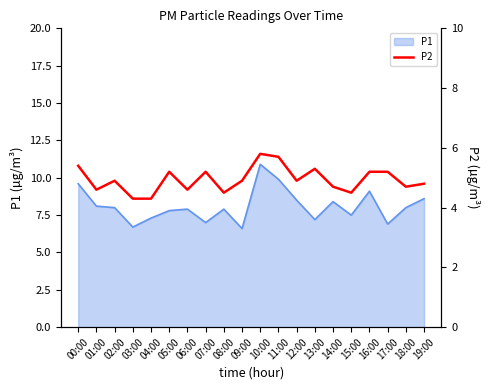

Is it true that the value at 03:00 is 6.1?

False